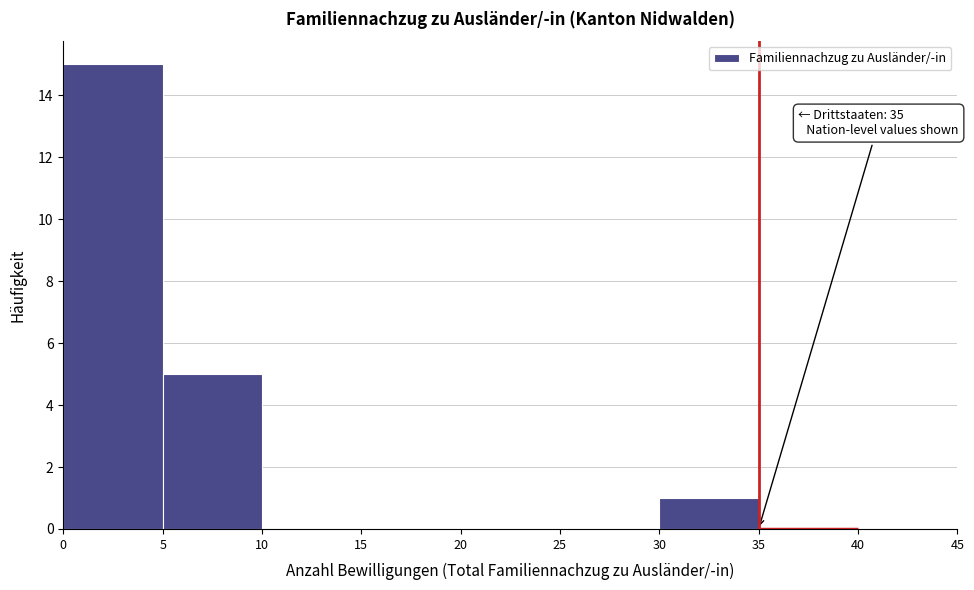

Over which range of the x-axis is the bar tallest?

0 to 5